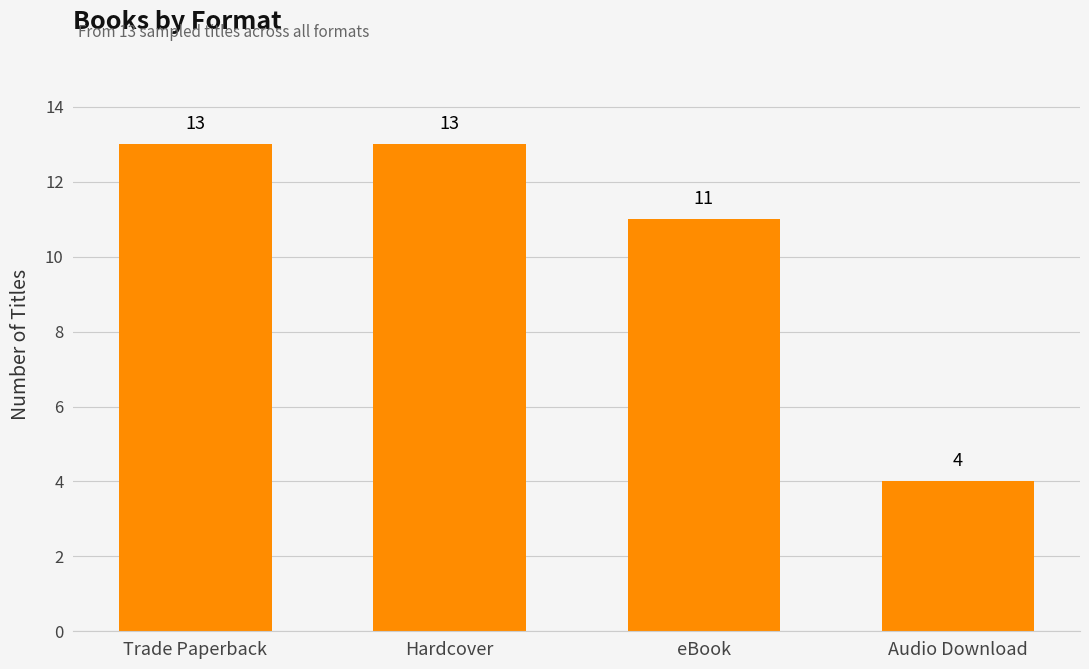

What is the difference between the values at Trade Paperback and Audio Download?

9